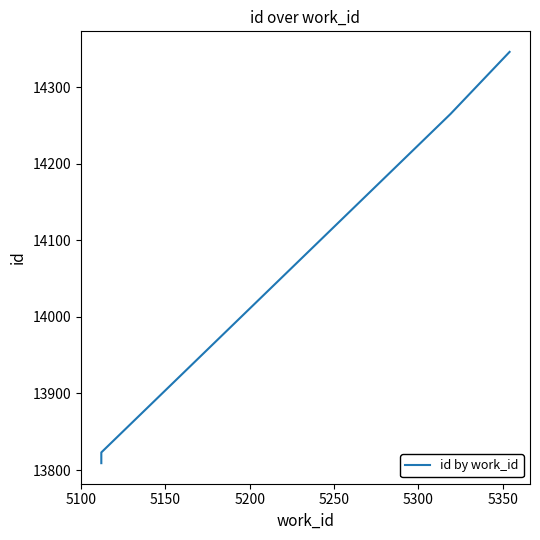

At which label is the value closest to 14077?

5200